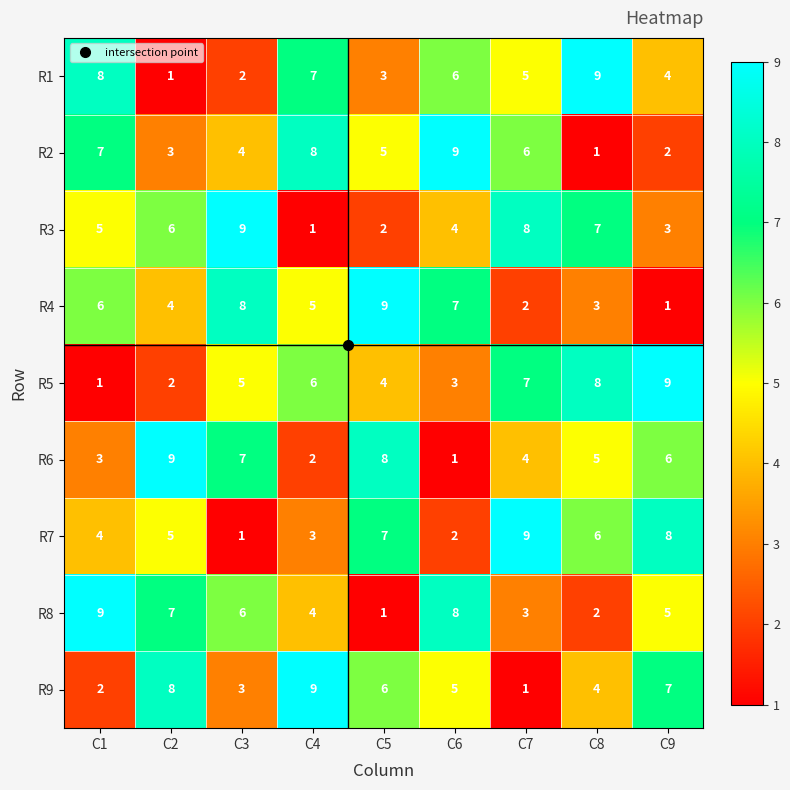

At which label does R4 reach its peak?

C5